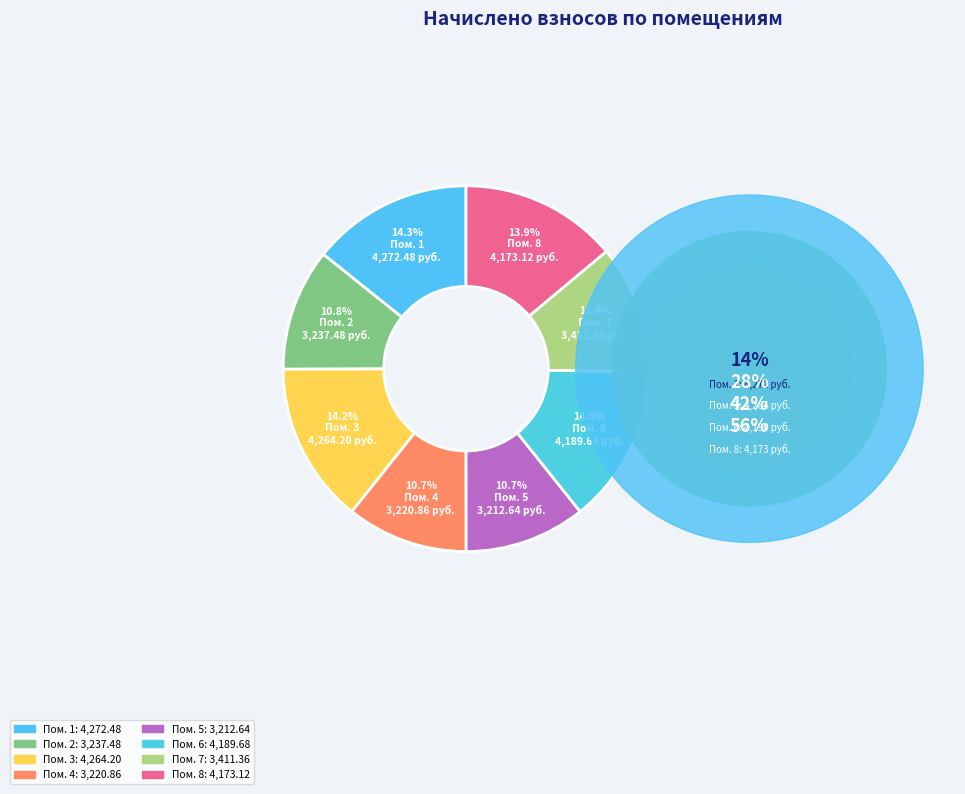

Which slice is the largest?

1